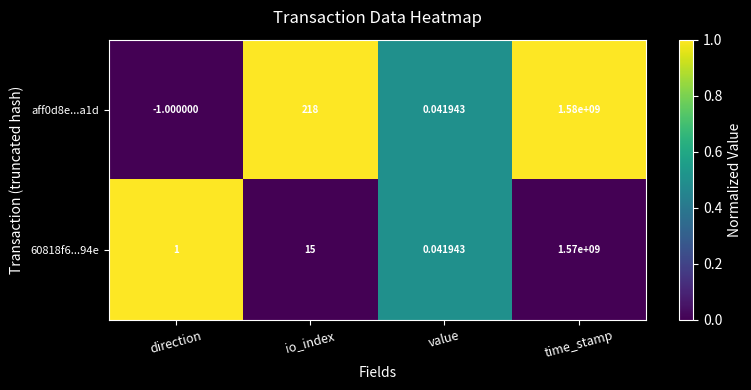

At which category is the sum across all series the highest?

time_stamp